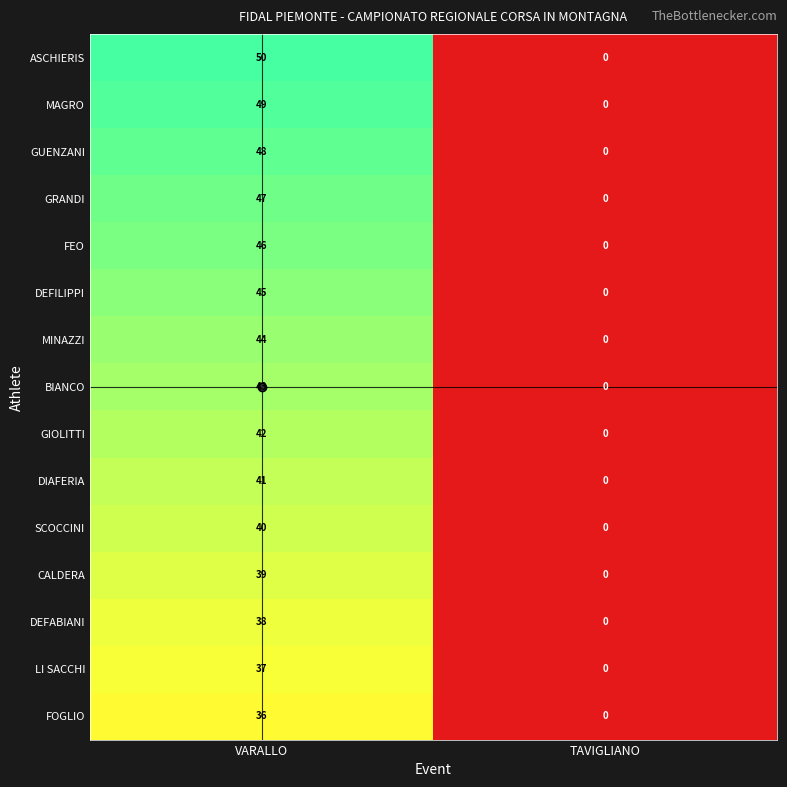

Which series has the largest range (max minus min)?

ASCHIERIS